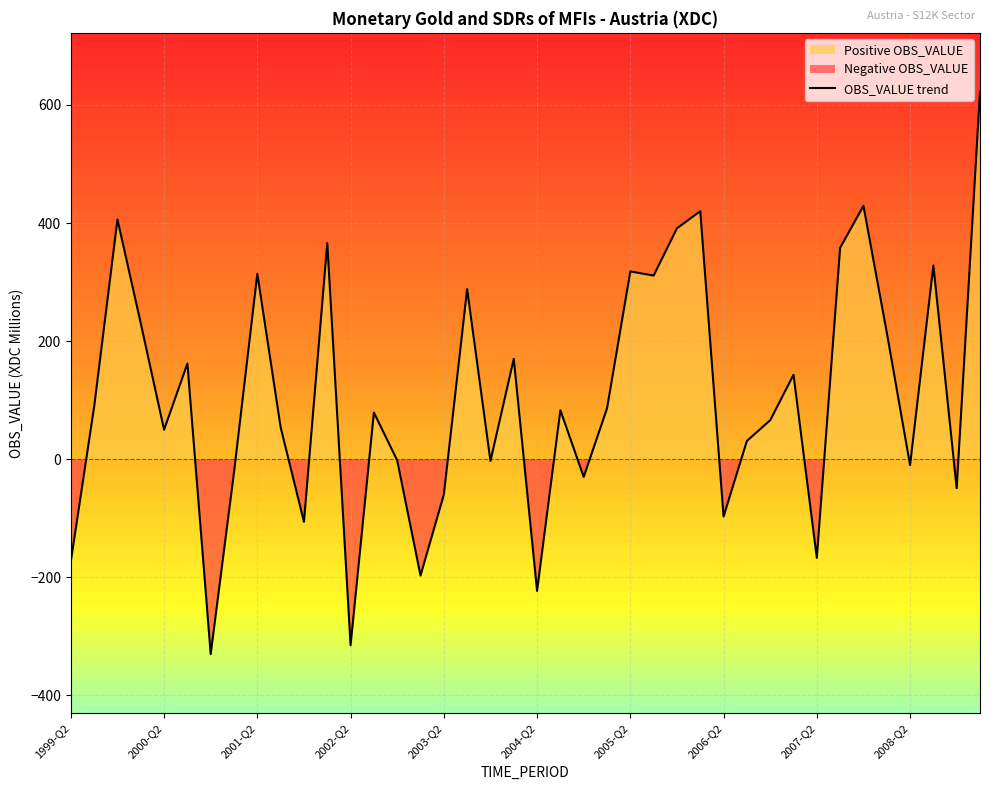

What position from the right is 10?

30